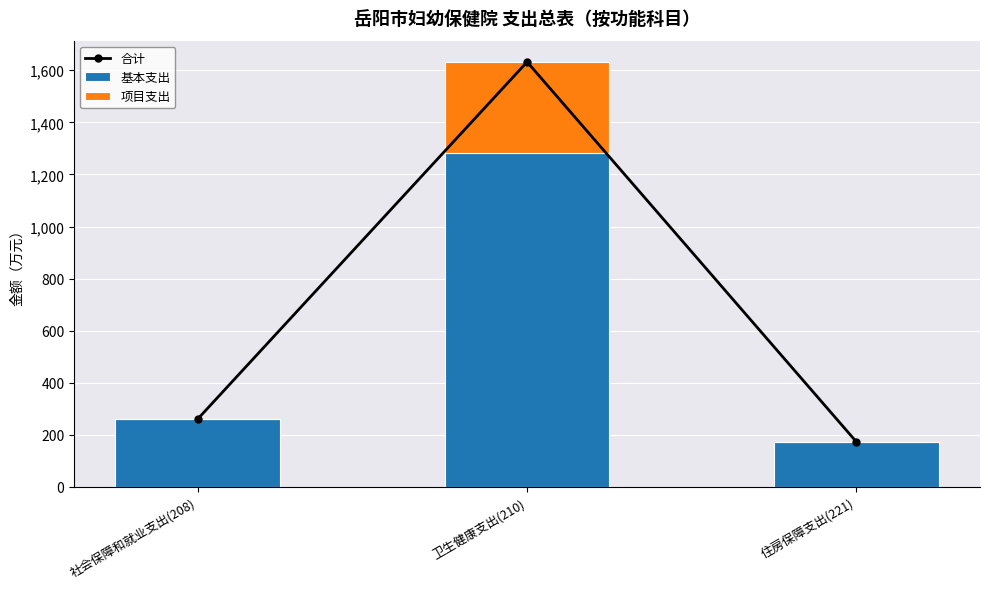

What is the sum of the 项目支出 values at 住房保障支出(221) and 卫生健康支出(210)?

349.8